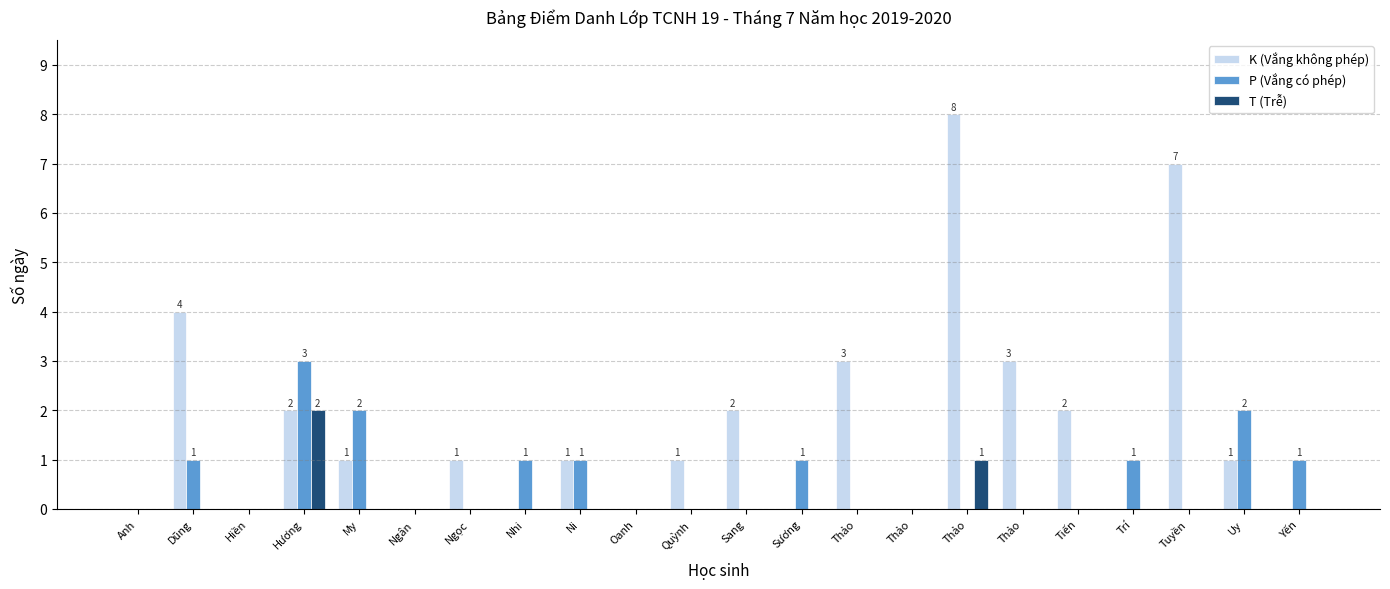

At how many categories does at least one series exceed 1?

10